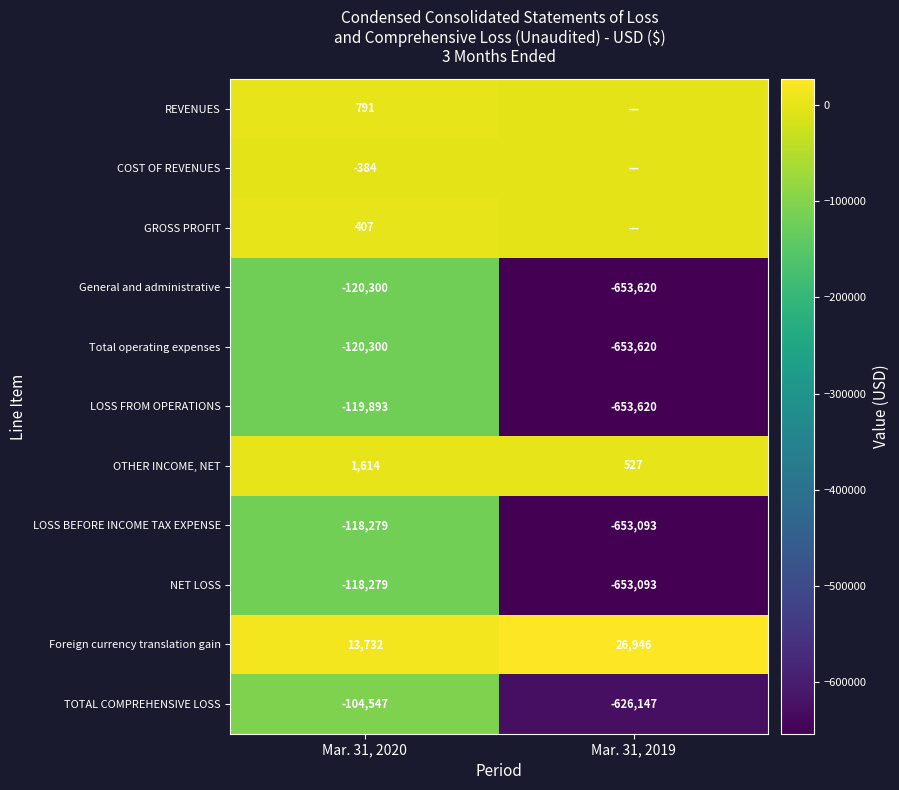

What is the spread (max minus min) of values at Mar. 31, 2020?

134032